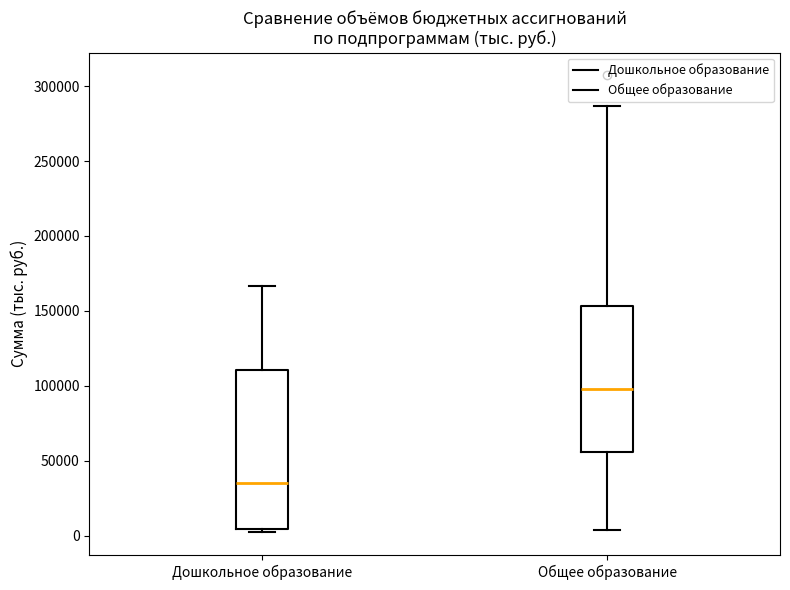

Where is the upper edge of the box for Дошкольное образование on the y-axis? The values are not printed on the chart, so give them approximately, as read against the axis.

110000